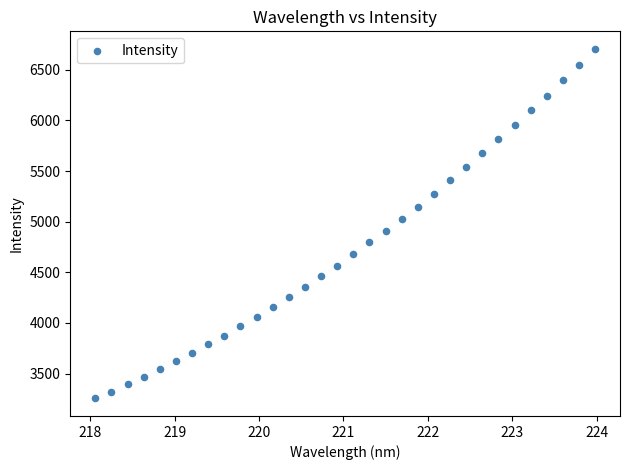

What is the range of Y values (max minus min)?

3453.4